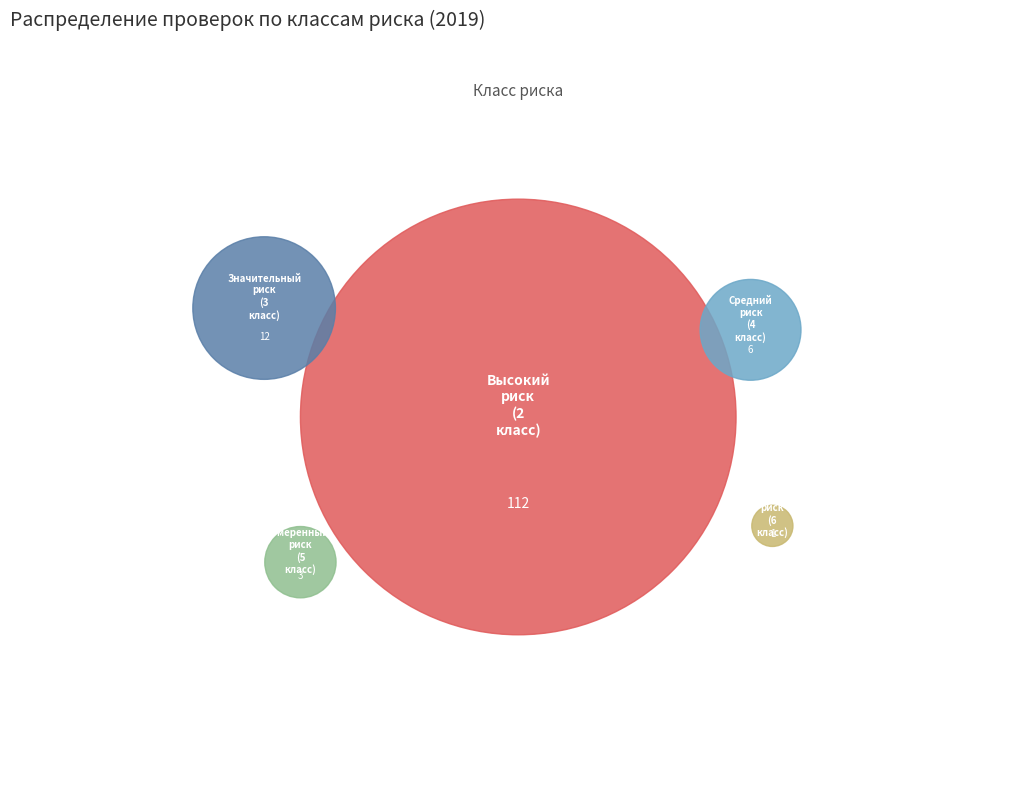

To the nearest percent, what percentage of the pie is Значительный риск (3 класс)?

9%